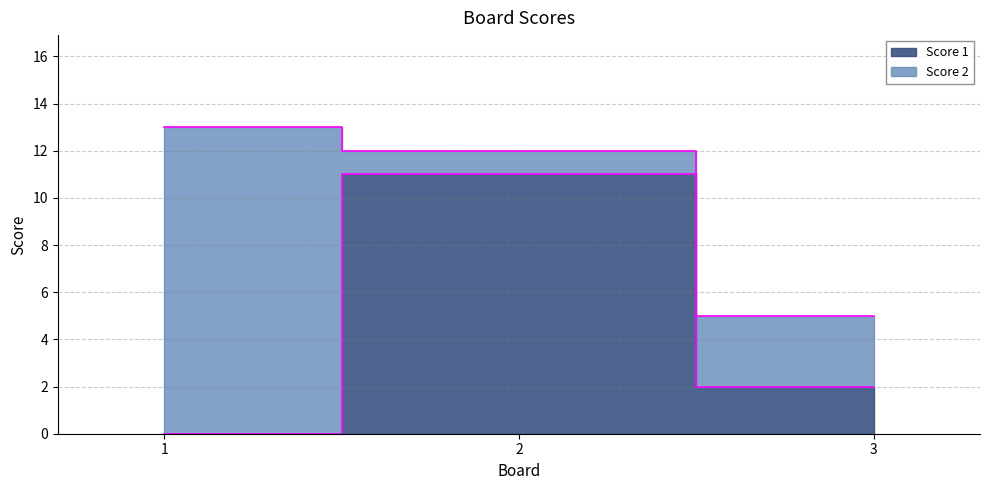

Count the values in the range 0 to 11.

3